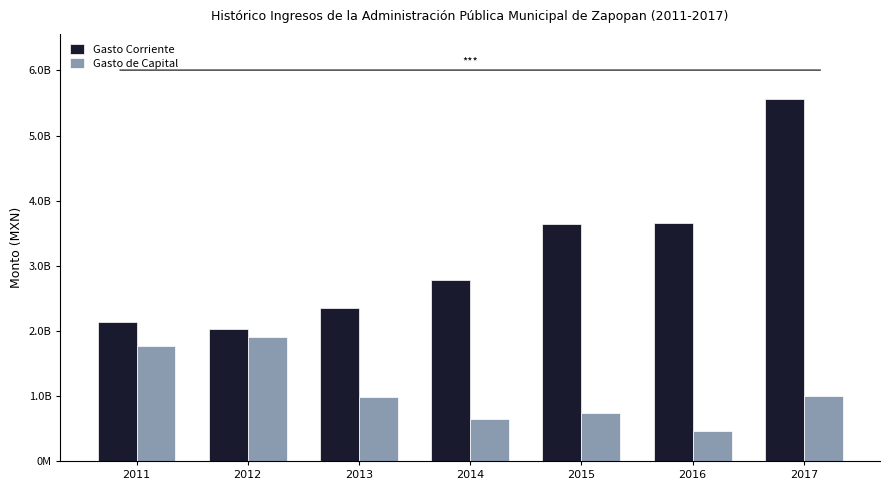

Does the chart contain any negative values?

No